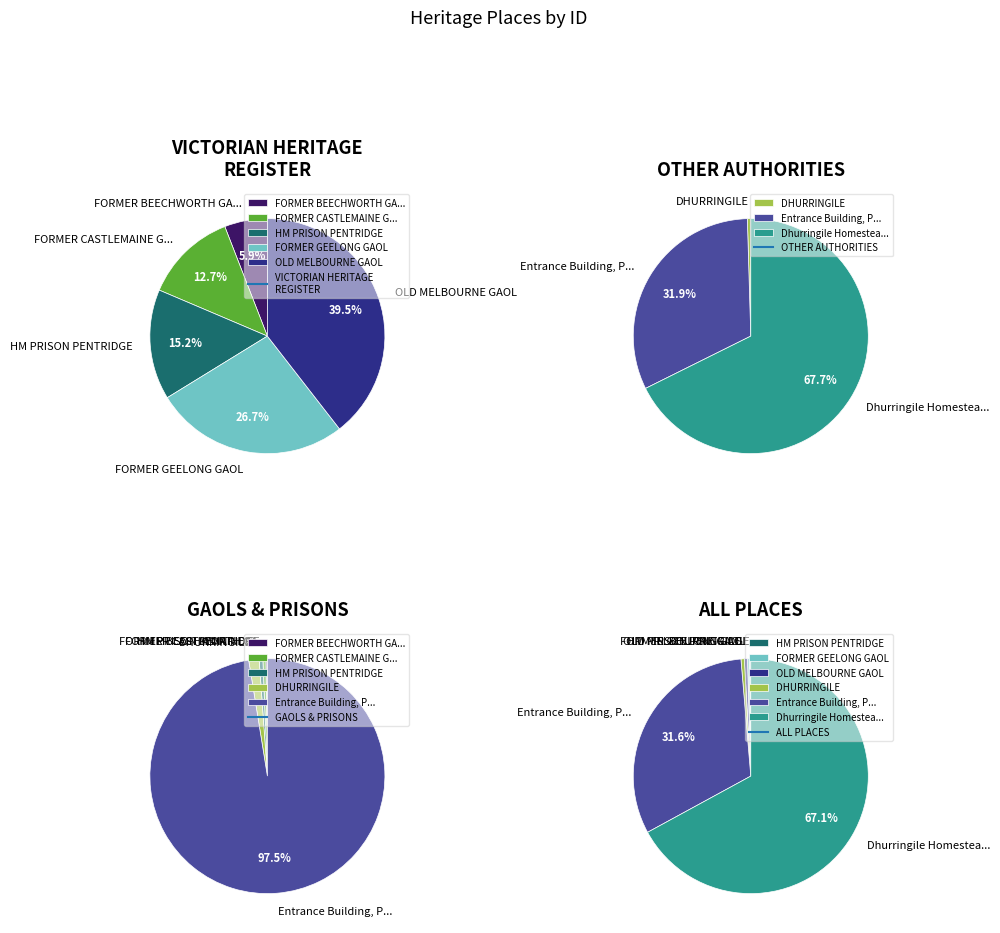

How many slices are in this pie chart?

8